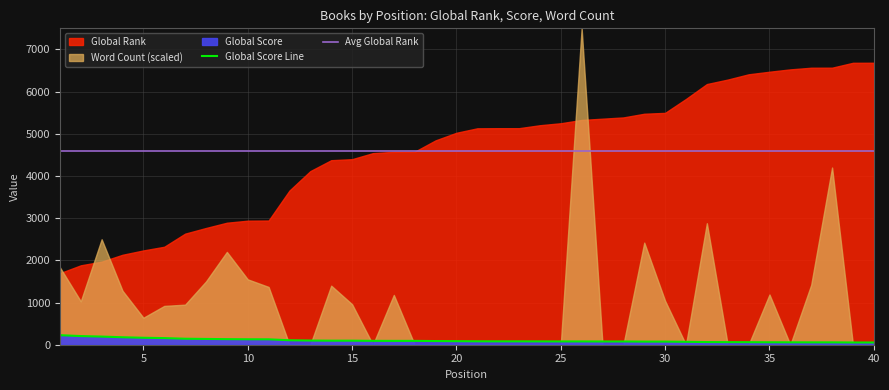

The value of Avg Global Rank at 40 is 4590.1. True or false?

True